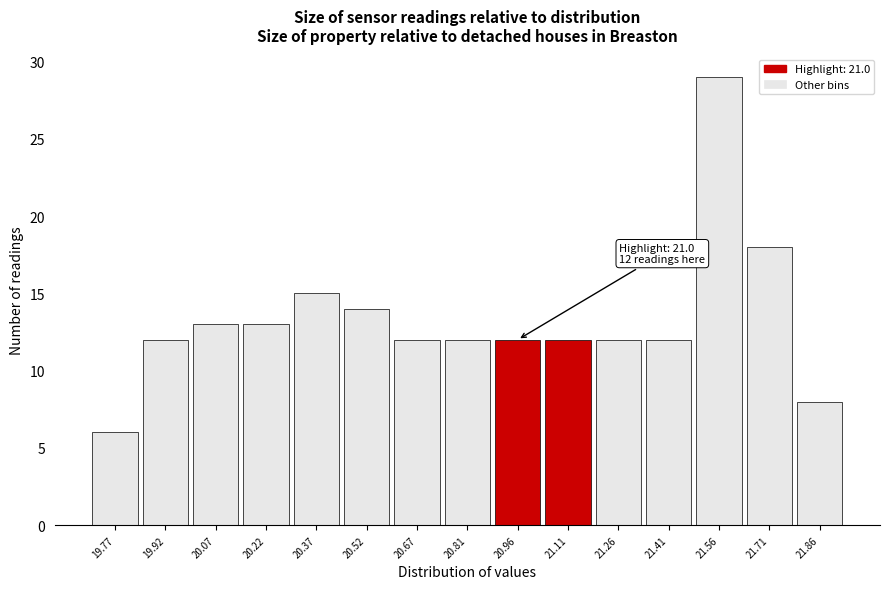

Which range on the x-axis has the tallest bar?

21.48 to 21.64